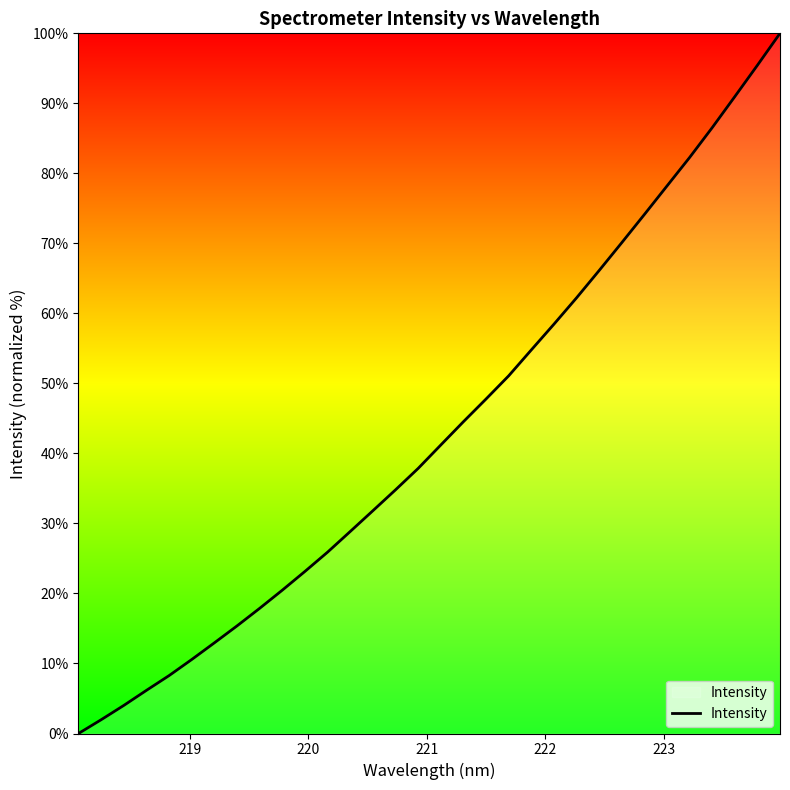

What is the difference between the maximum and second lowest values?

98.0